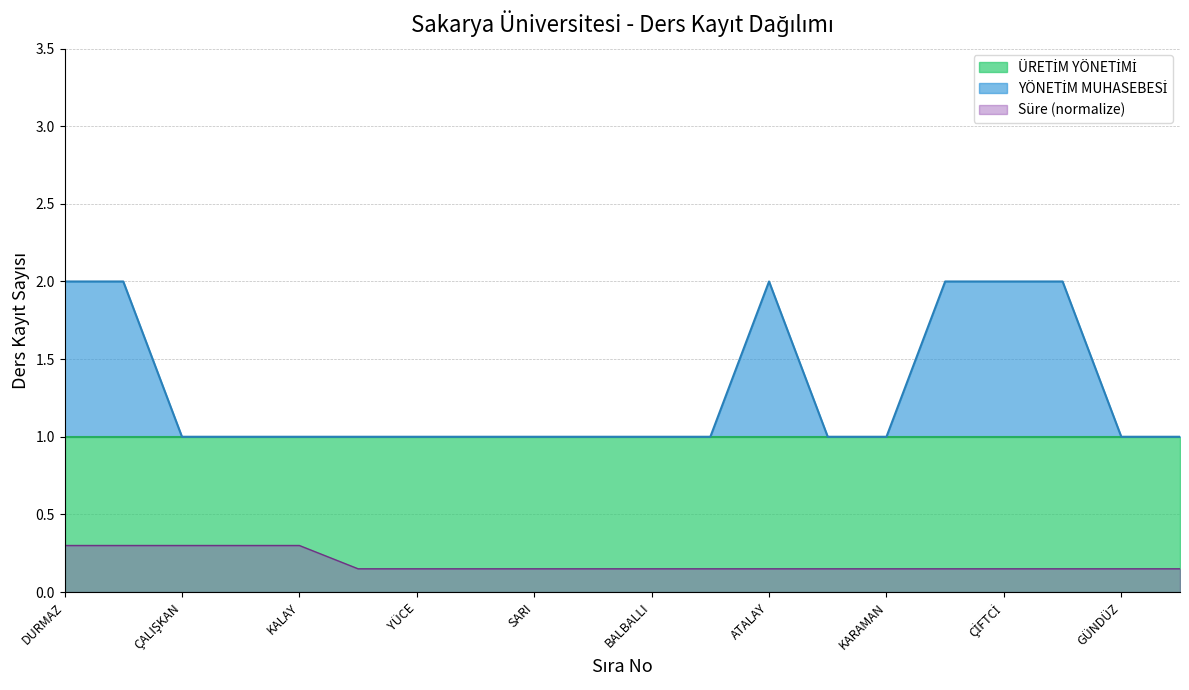

Reading left to right, transcribe all the data shown in this chart.

2	2	1	1	1	1	1	1	1	1	1	1	2	1	1	2	2	2	1	1